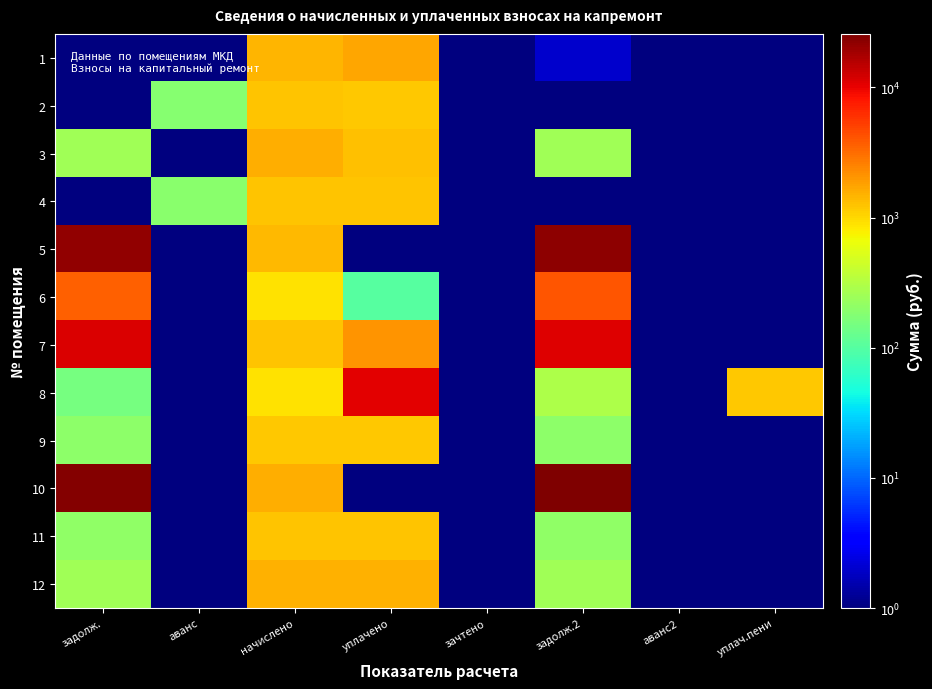

What is the maximum value shown in the chart?

25776.7